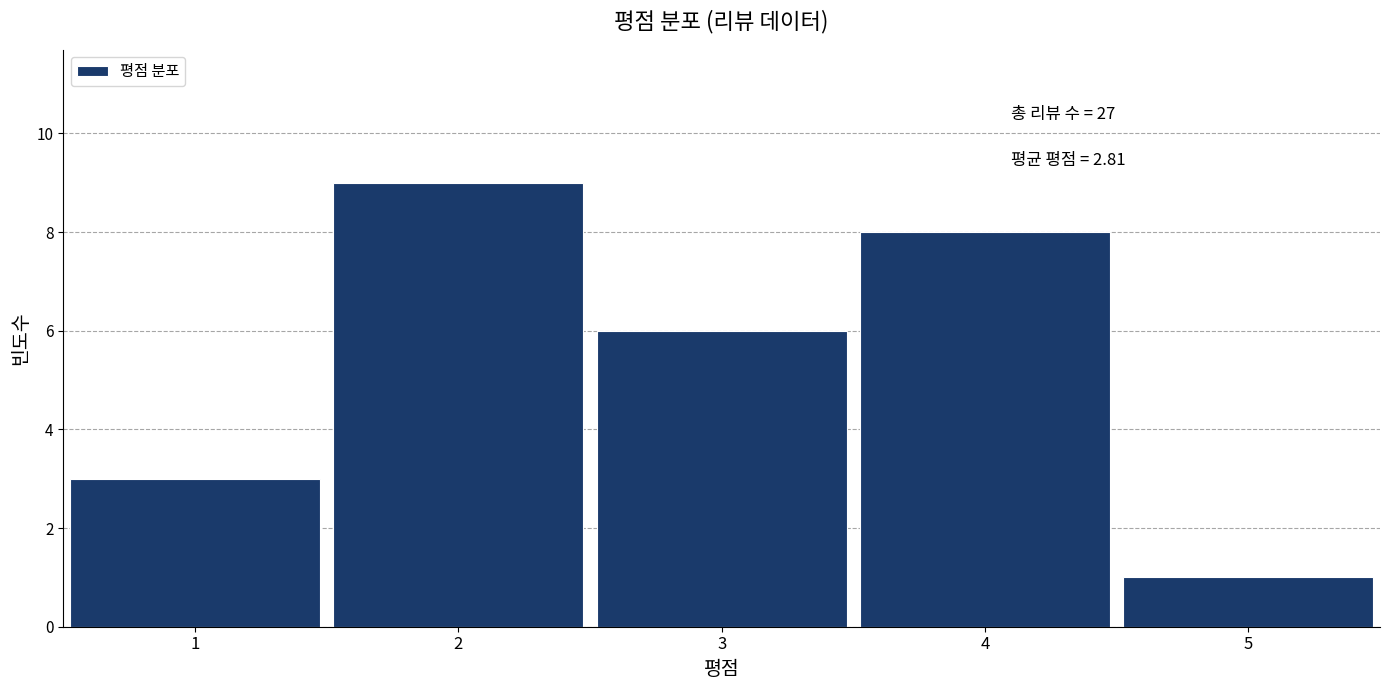

Over which range of the x-axis is the bar tallest?

1.5 to 2.5